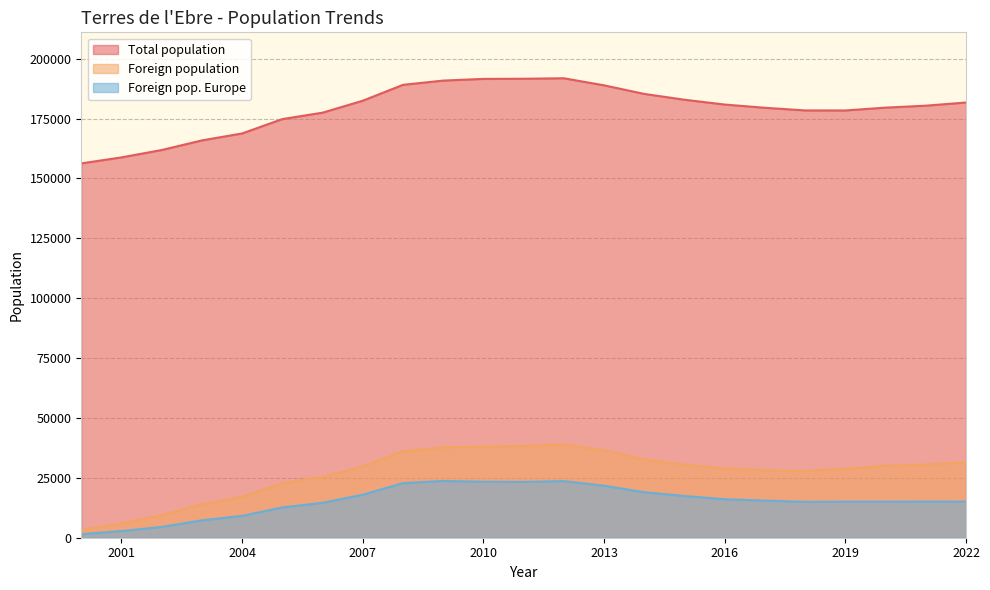

What is the difference between the maximum and minimum values in the Foreign pop. Europe series?

22223